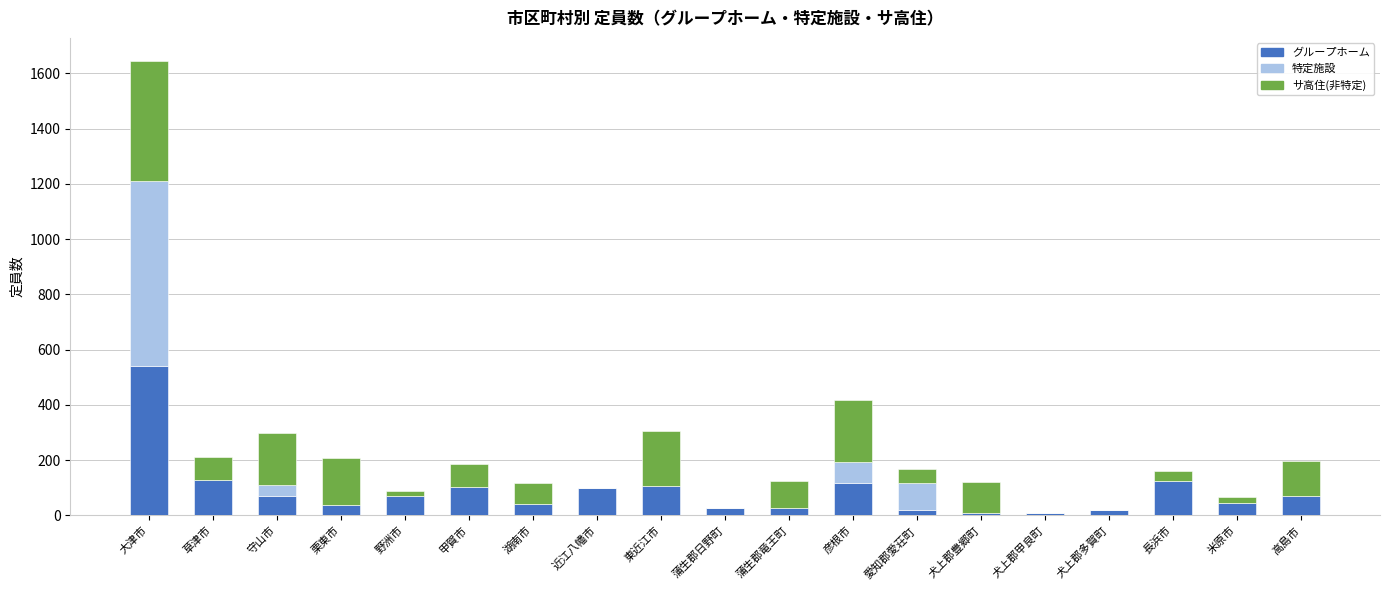

True or false: グループホーム has a value of 707 at 大津市.

False